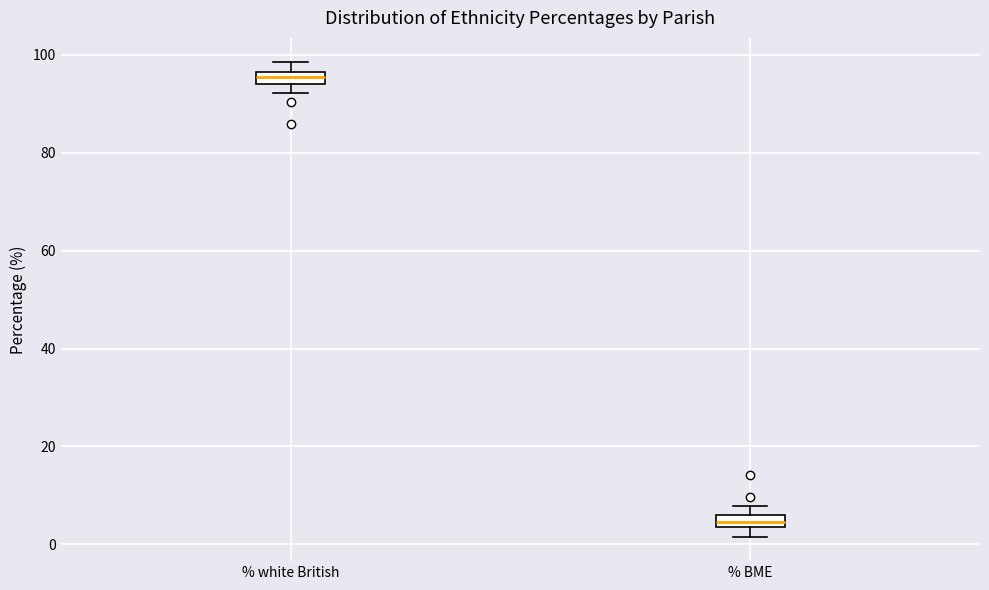

Where is the upper edge of the box for % white British on the y-axis? The values are not printed on the chart, so give them approximately, as read against the axis.

96